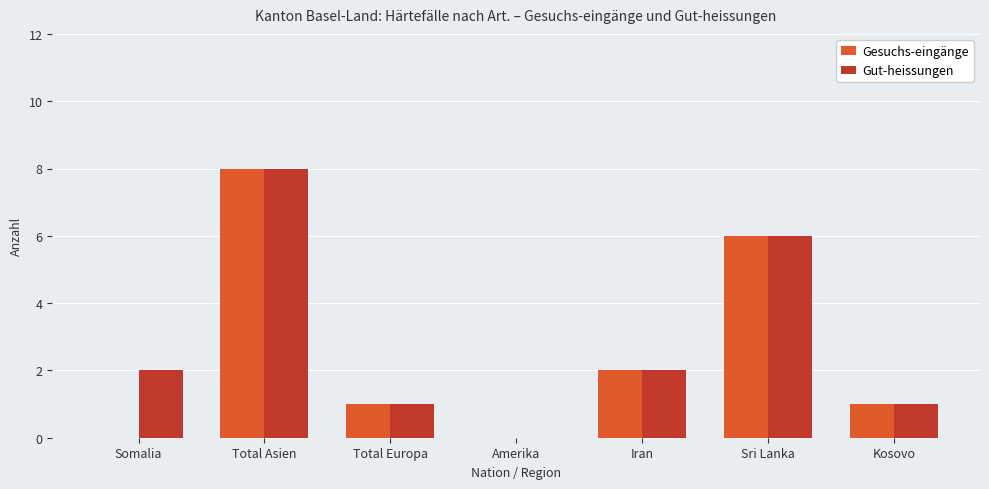

True or false: Gut-heissungen has a value of 2 at Iran.

True